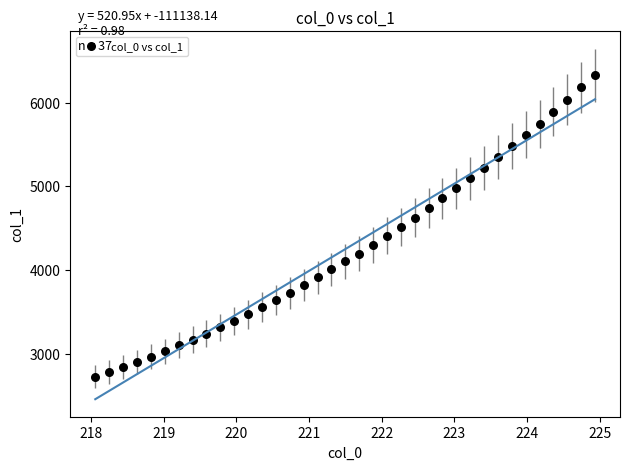

What is the range of X values (max minus min)?

6.9